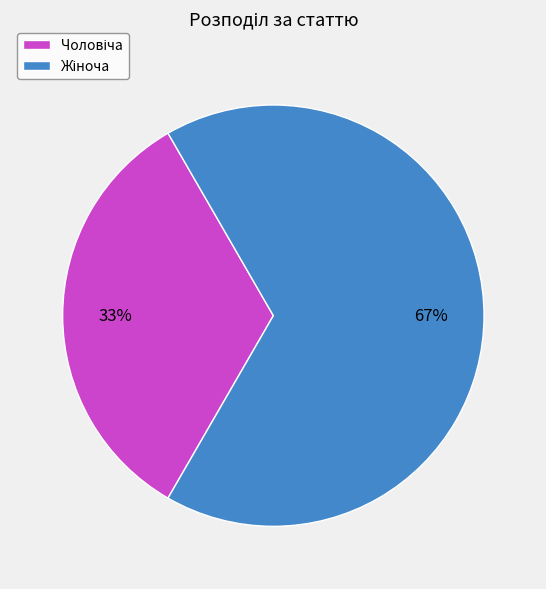

Does any single category account for the majority?

Yes